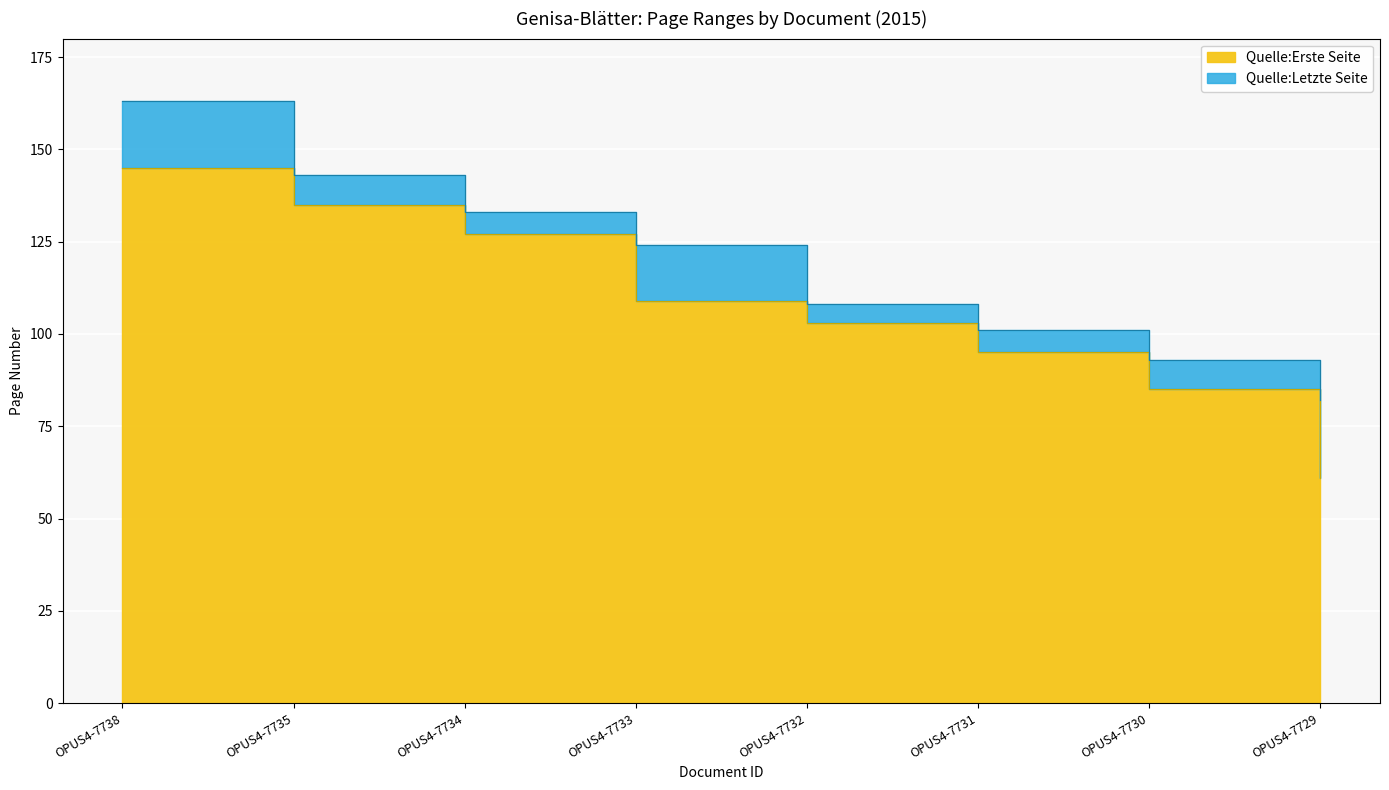

How many lines are shown in the chart?

2